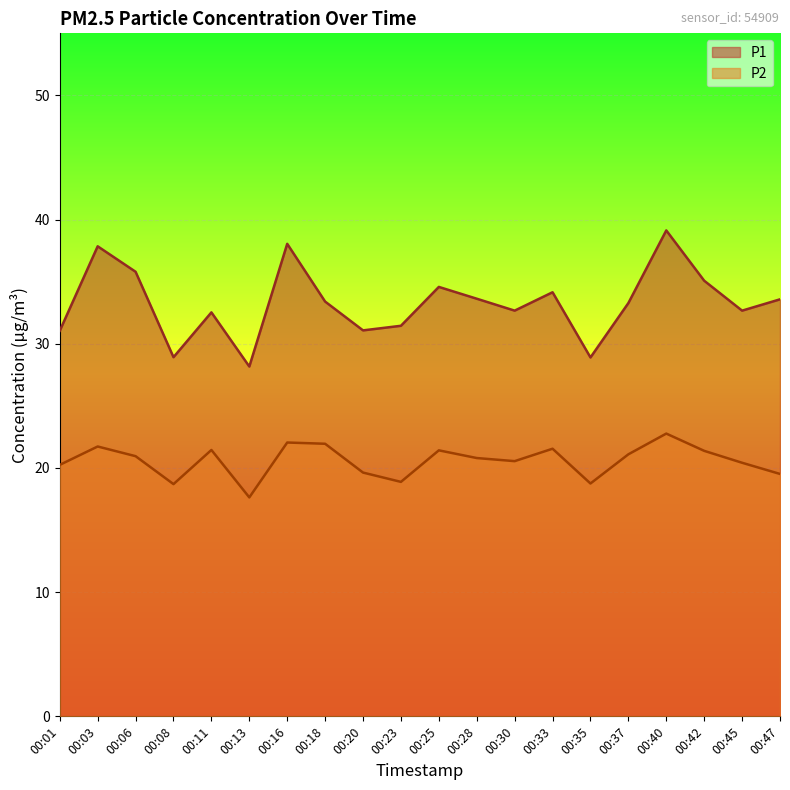

Between 00:20 and 00:03, which is larger?

00:03